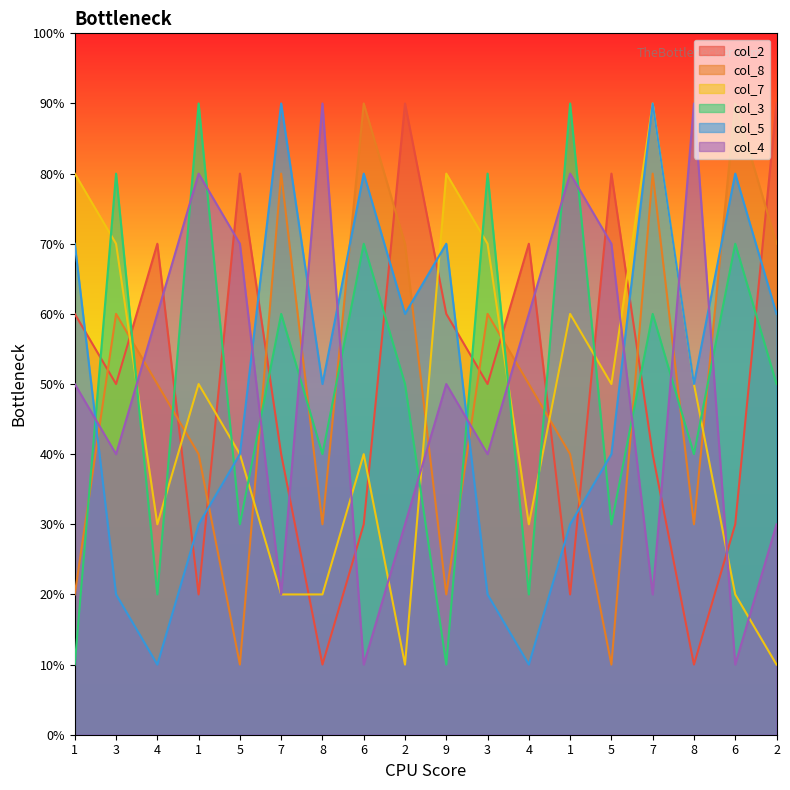

Between which two adjacent categories do col_8 and col_5 first intersect?

1 and 3